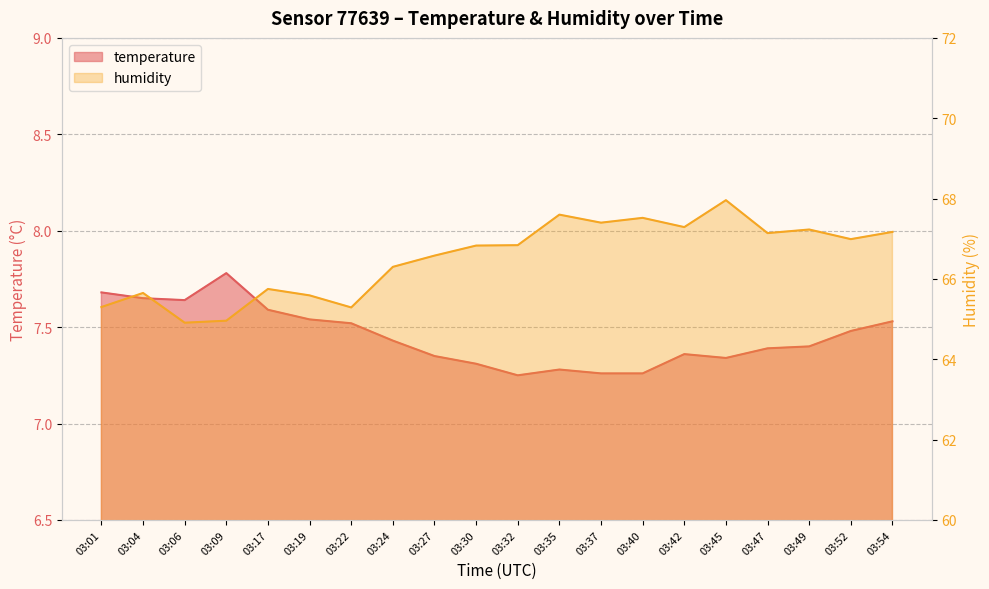

Is the value of humidity at 03:54 greater than the value of temperature at 03:47?

Yes